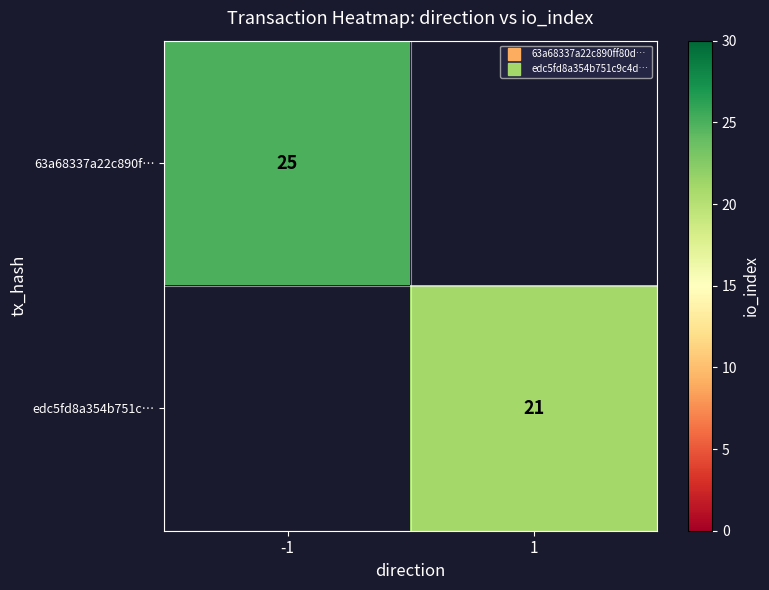

Which has a higher value, 1 or -1?

-1